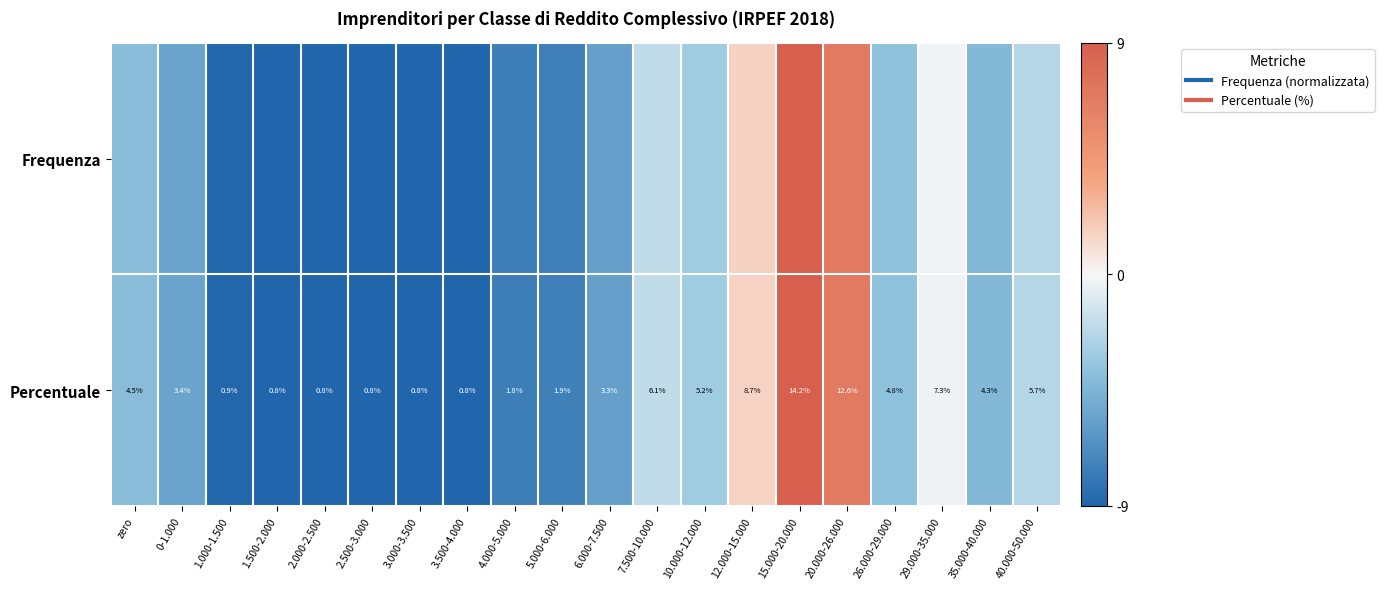

List the series in order of their peak value, highest first.

Frequenza, Percentuale